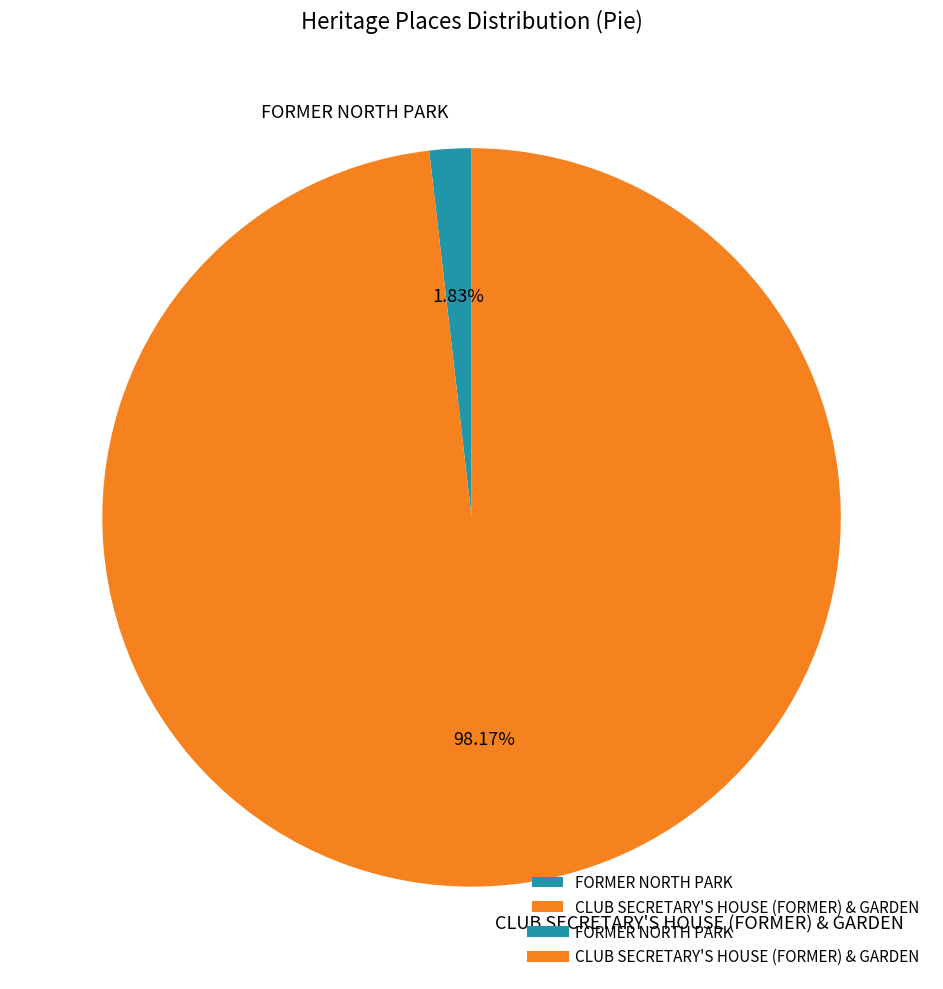

Is there a majority slice in this chart?

Yes